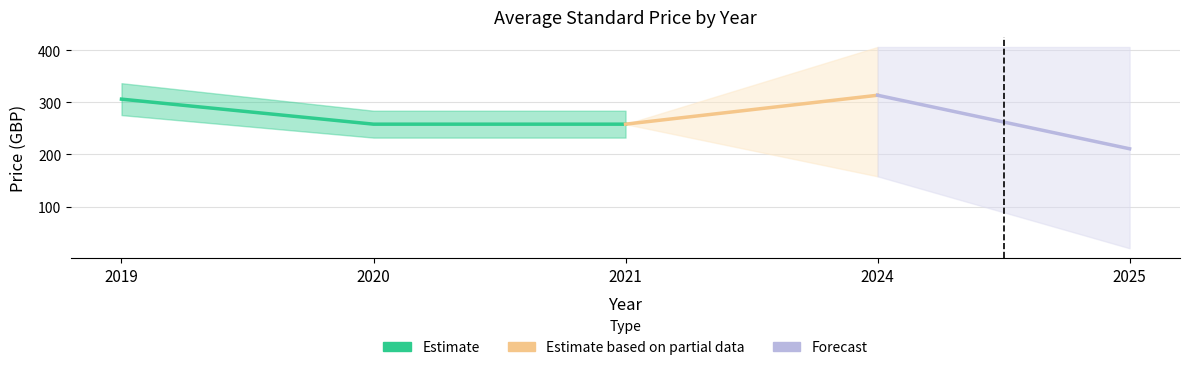

True or false: Avg Price (PDF) and Avg Price (PDF) upper intersect in this chart.

False